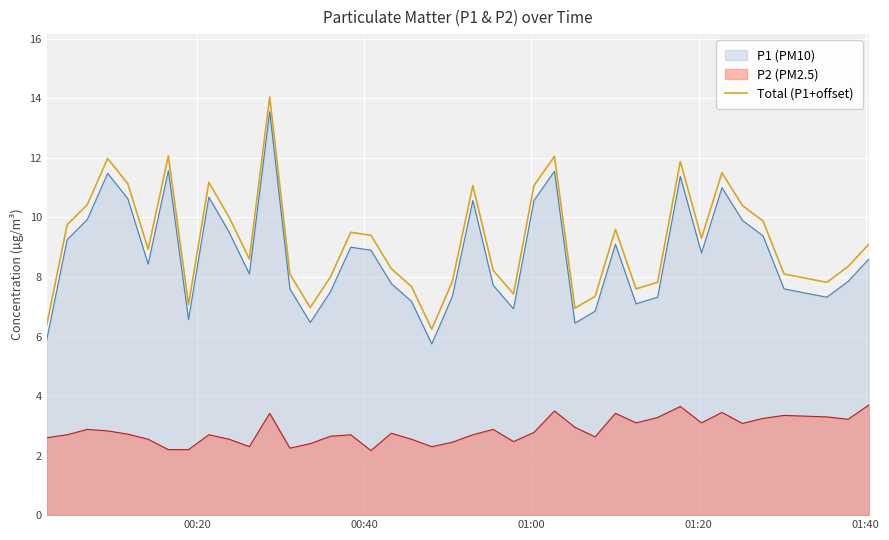

True or false: Total (P1+offset) and P1 (PM10) intersect in this chart.

False